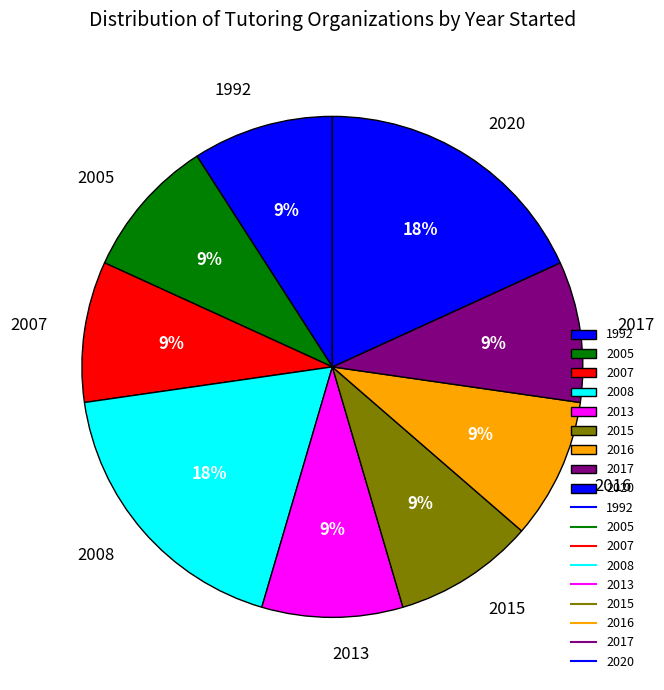

What percentage is the 2020 slice, to the nearest percent?

18%